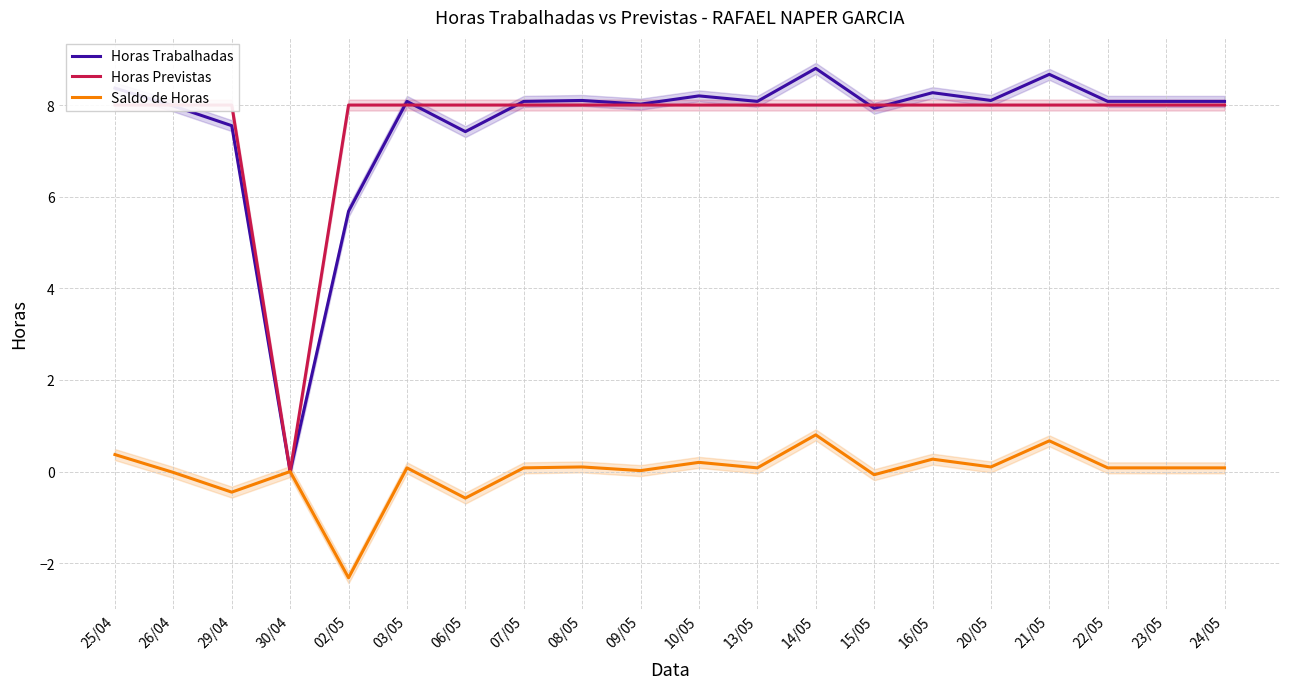

How many data points in Saldo de Horas are above 0?

14